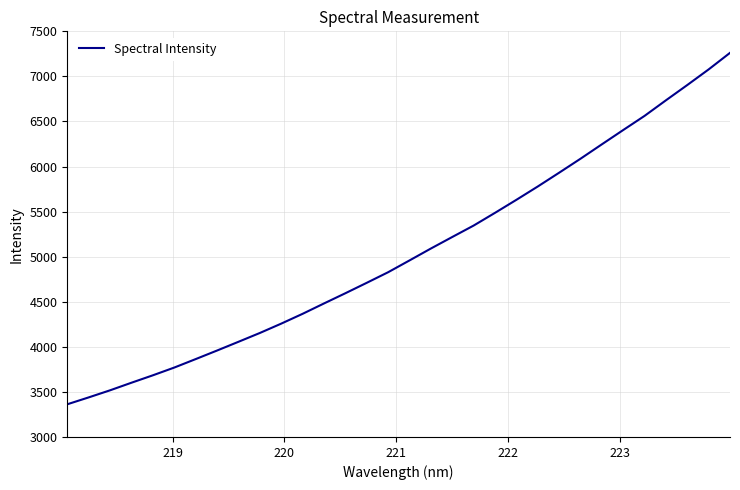

What is the difference between the maximum and minimum values?

3898.6